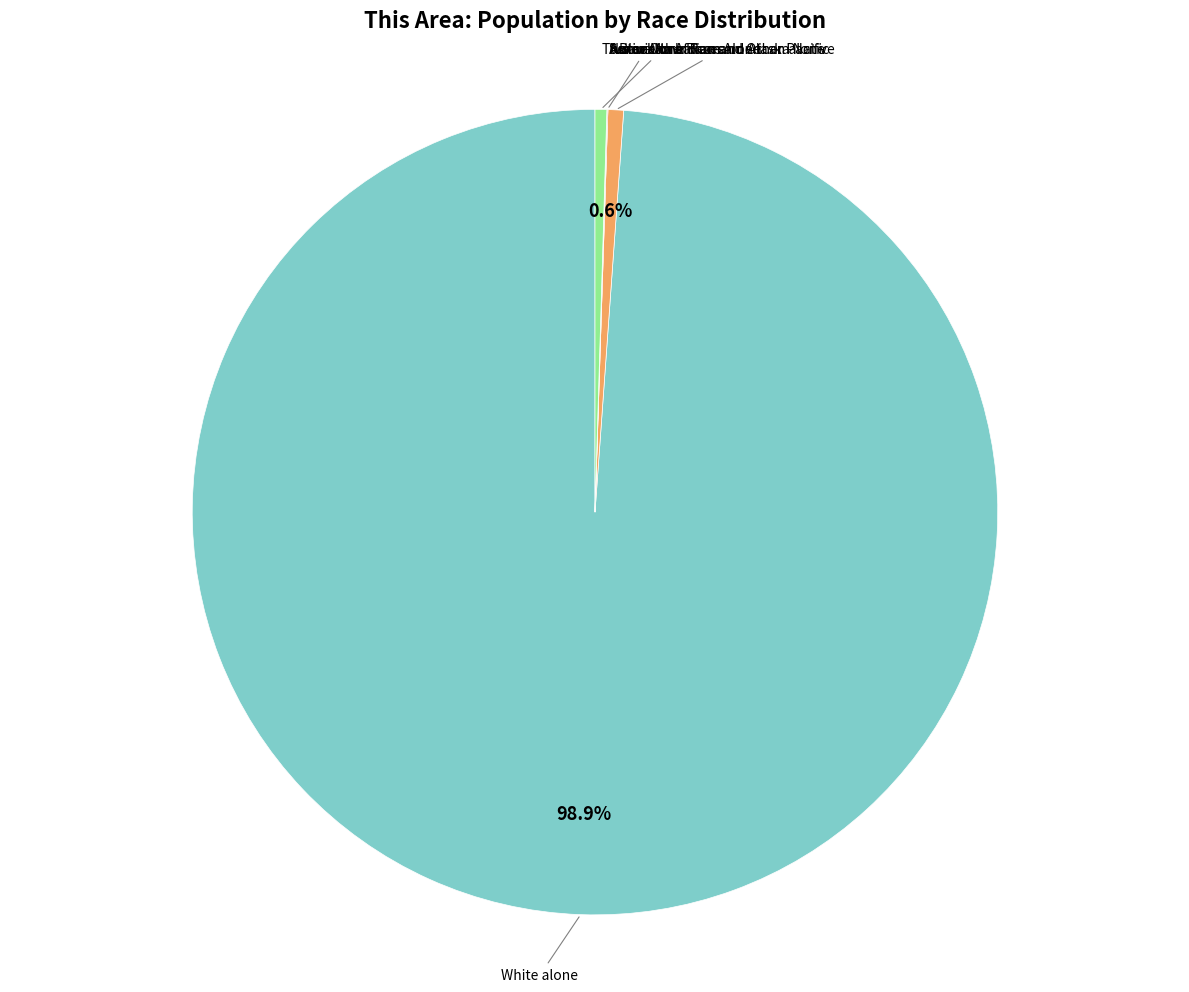

Is there any slice that represents more than half of the pie?

Yes